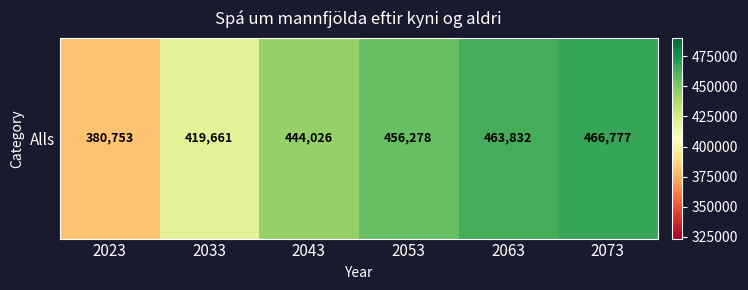

What is the ratio of the value at 2063 to the value at 2033?

1.1